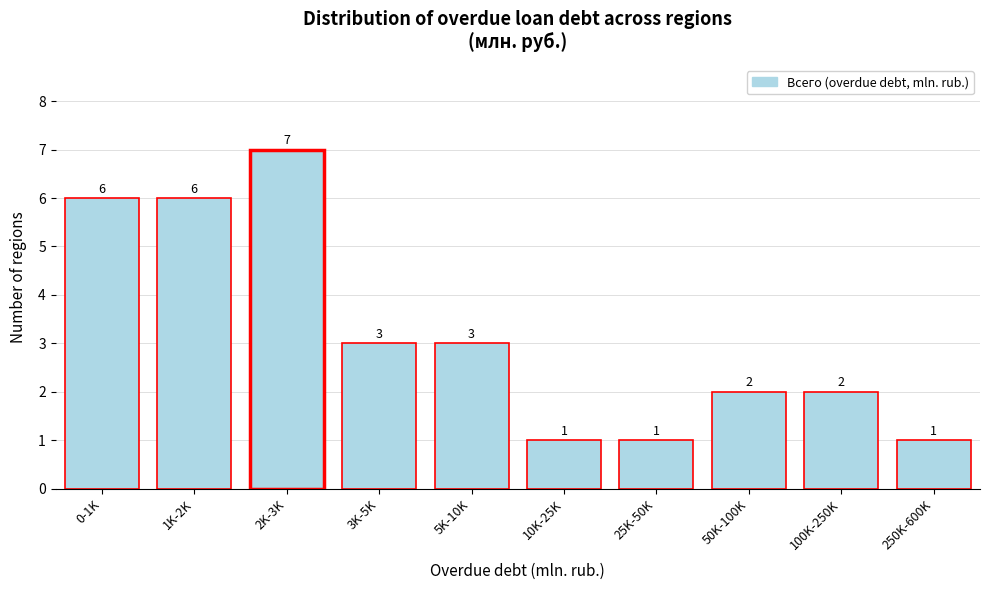

Reading left to right, extract all data points from this chart.

6	6	7	3	3	1	1	2	2	1